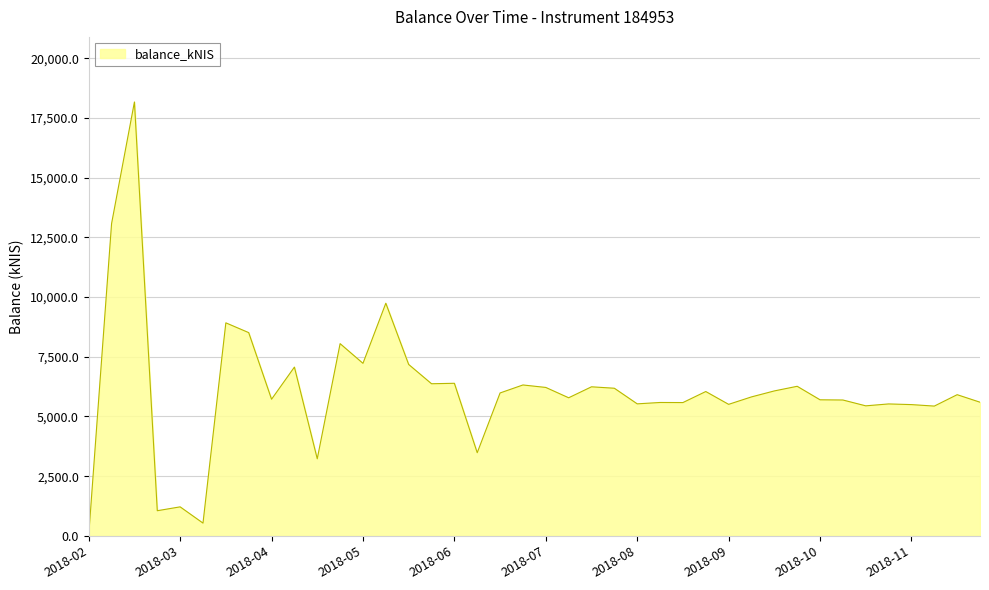

What is the difference between the maximum and minimum values?

18145.6